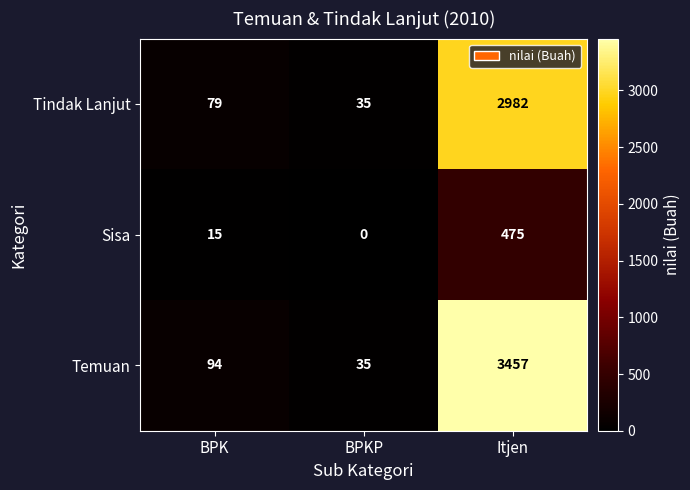

Which series has the largest total across all categories?

Temuan